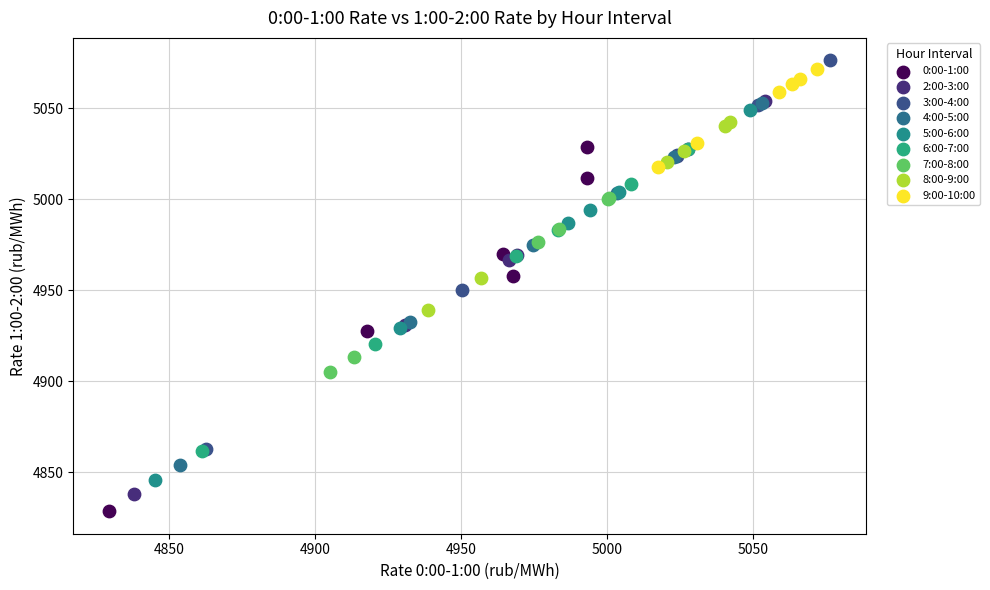

Which series has the largest Y range (max minus min)?

2:00-3:00